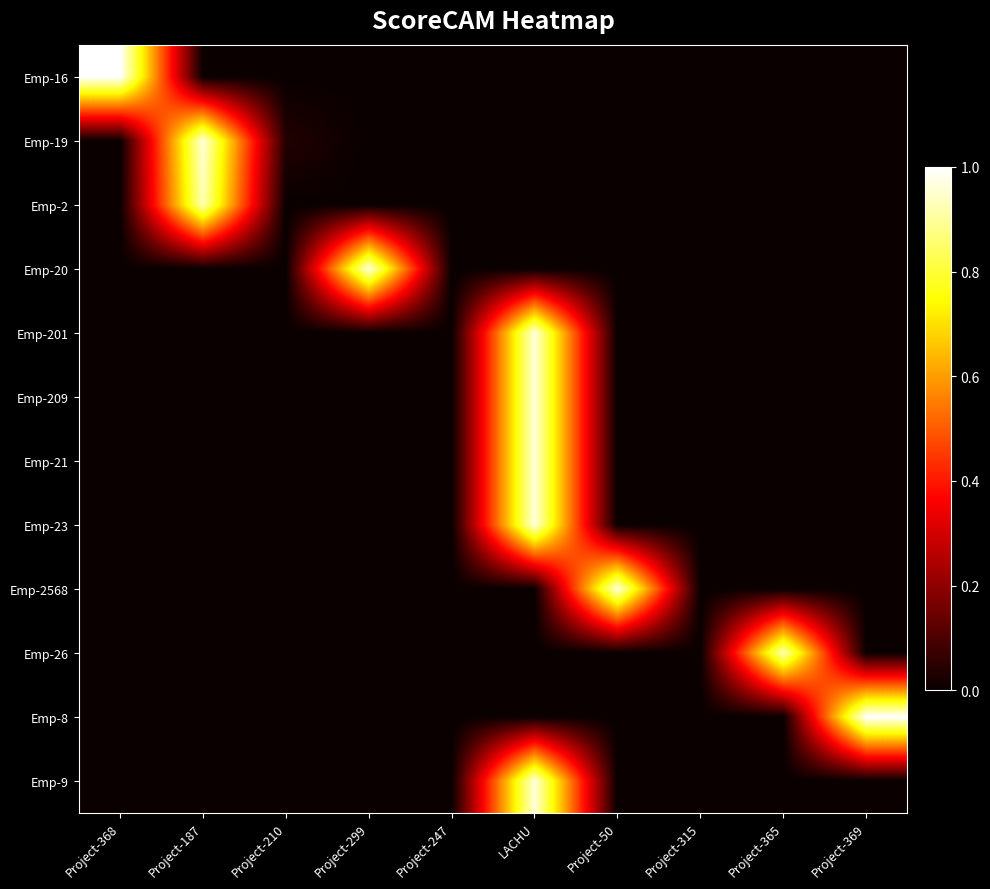

Which has a higher value, Project-369 or Project-368?

Project-368